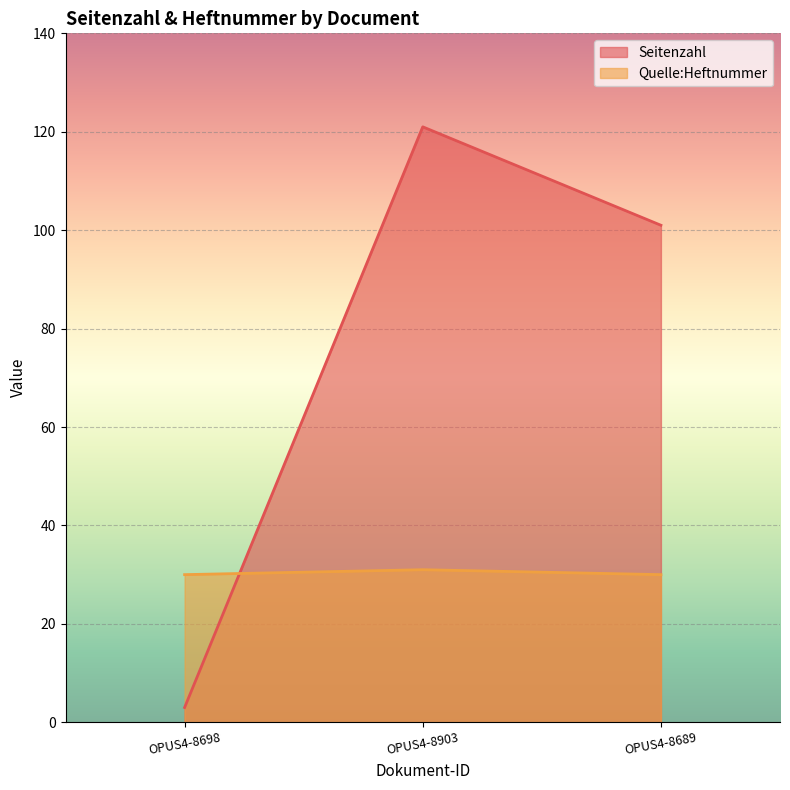

True or false: Quelle:Heftnummer has a value of 30 at OPUS4-8689.

True